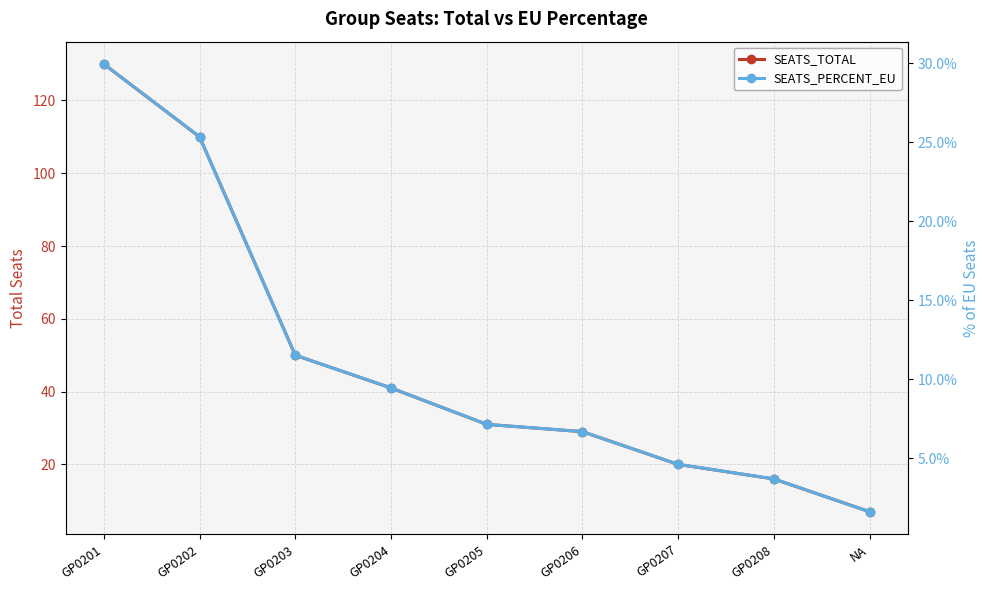

Between GP0207 and GP0202, which is larger?

GP0202